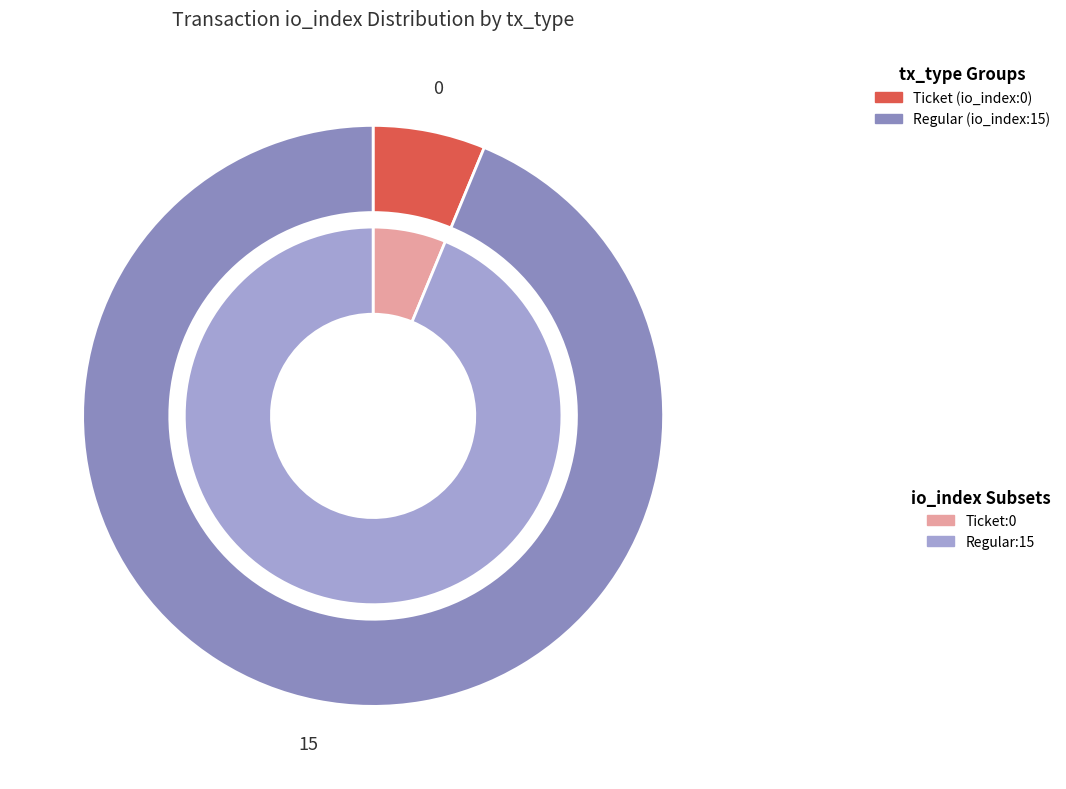

Is there any slice that represents more than half of the pie?

Yes